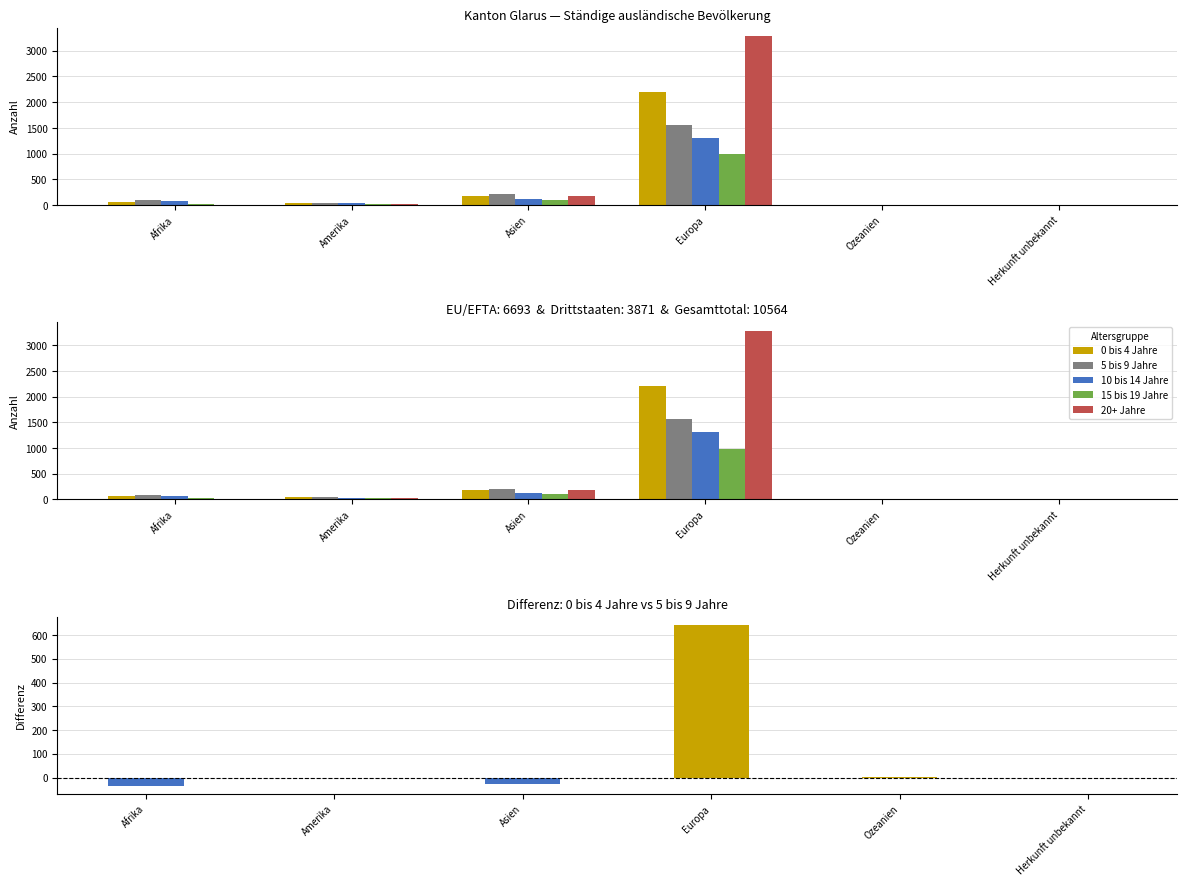

Does the chart contain stacked bars?

No